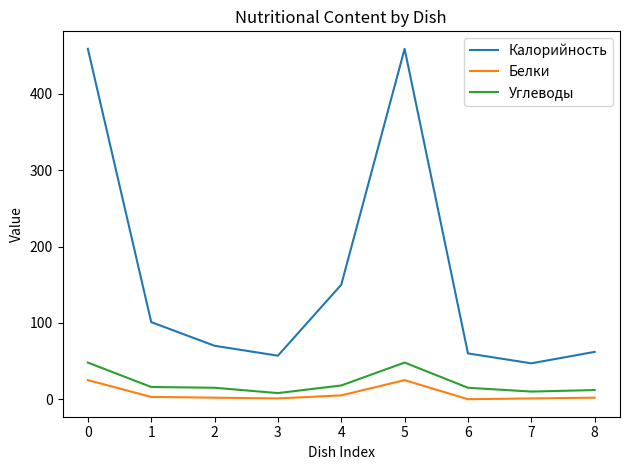

List the series in order of their peak value, lowest first.

Белки, Углеводы, Калорийность